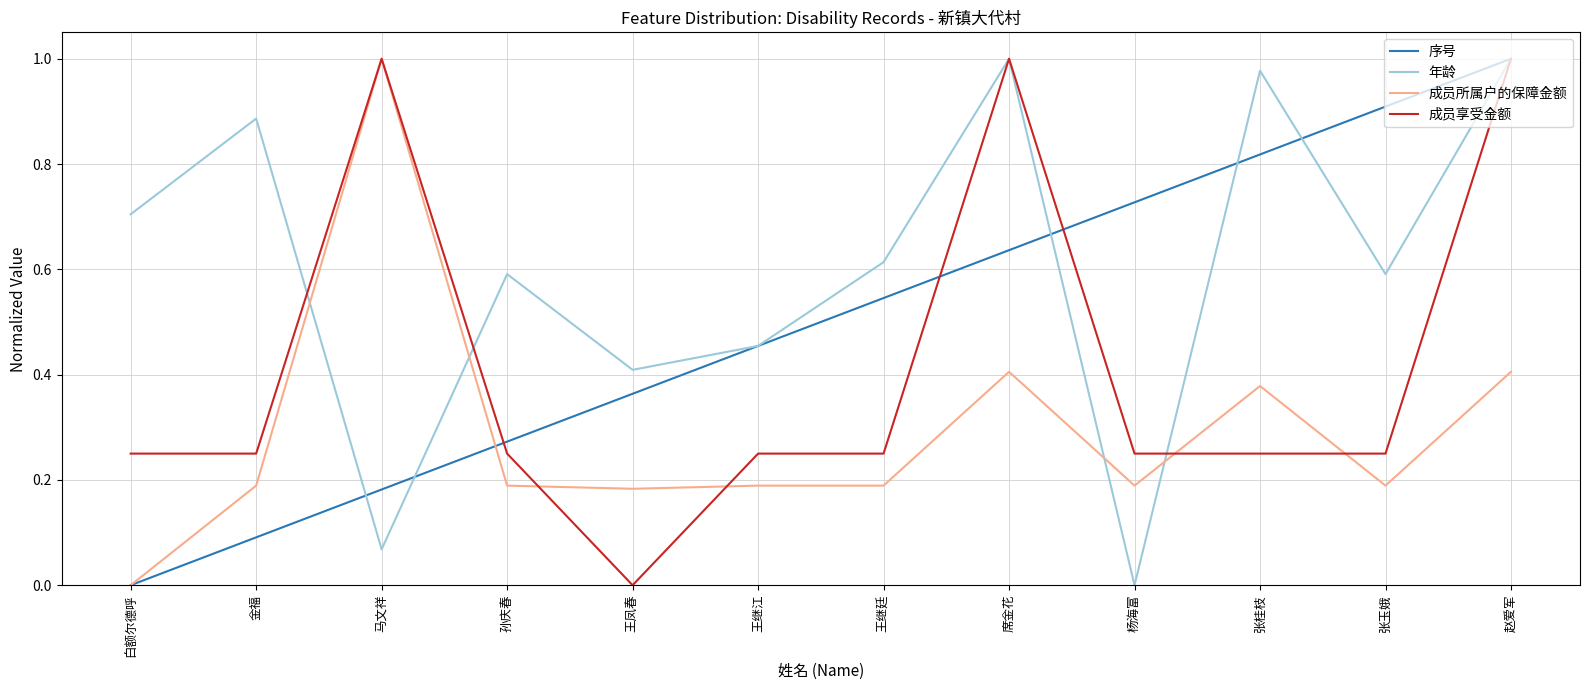

Which series changed the most between 王凤春 and 王继廷?

成员享受金额